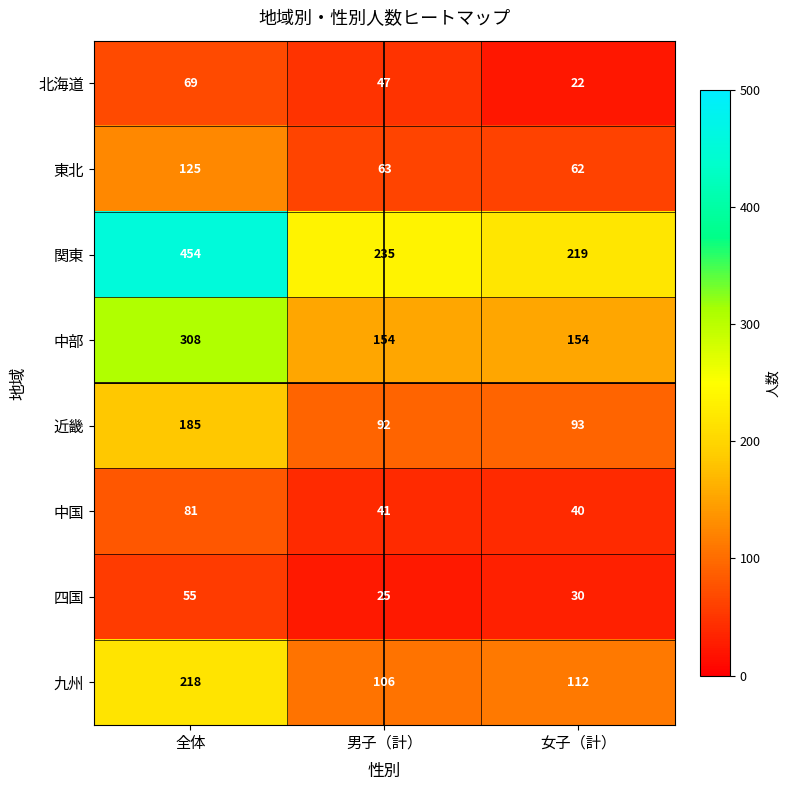

What is the maximum value shown in the chart?

454